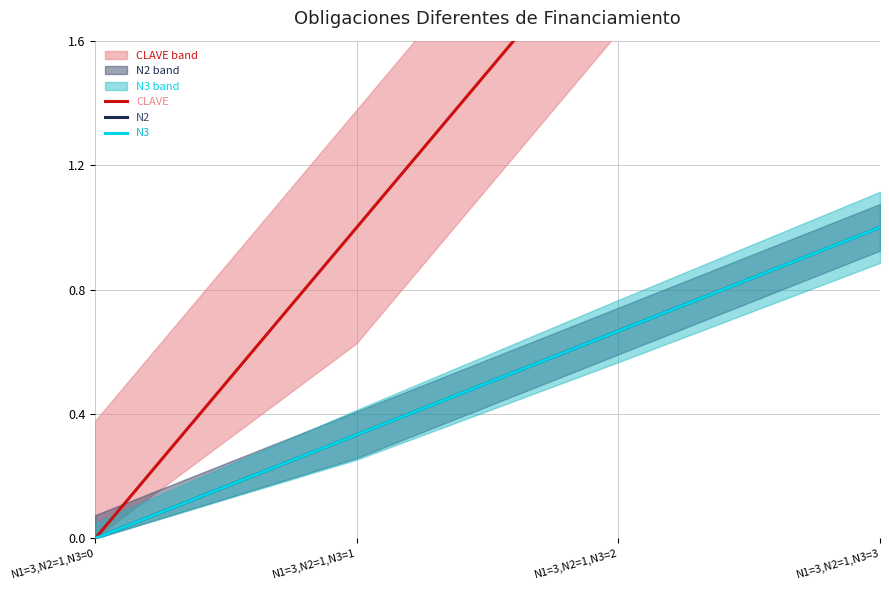

List the series in order of their peak value, lowest first.

N2, N3, CLAVE